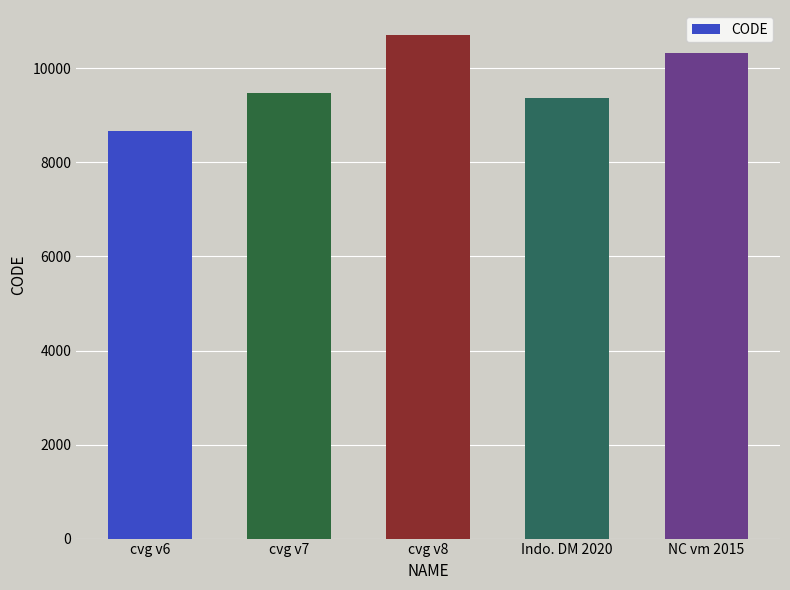

True or false: the data shows 5329 at NC vm 2015.

False